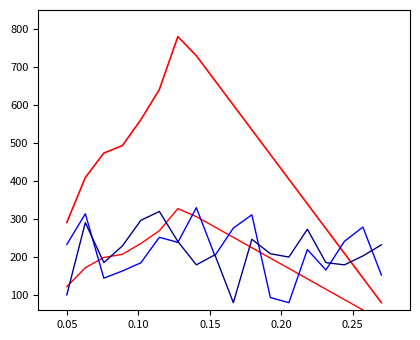

How many values in the pressure_norm series exceed 198?

9